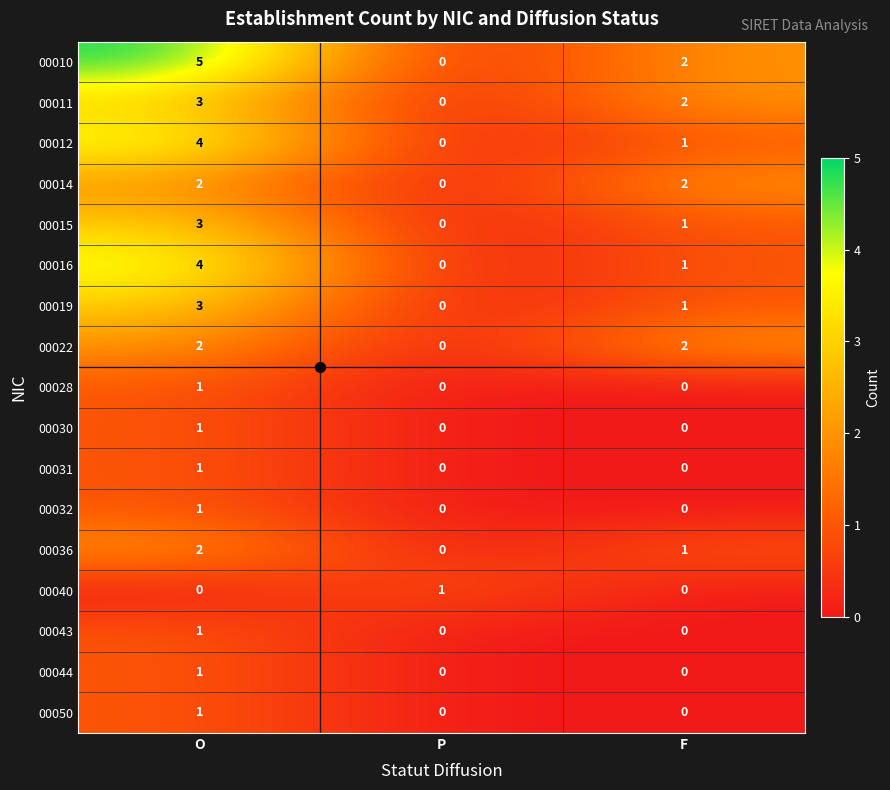

What is the total value across all series at F?

13